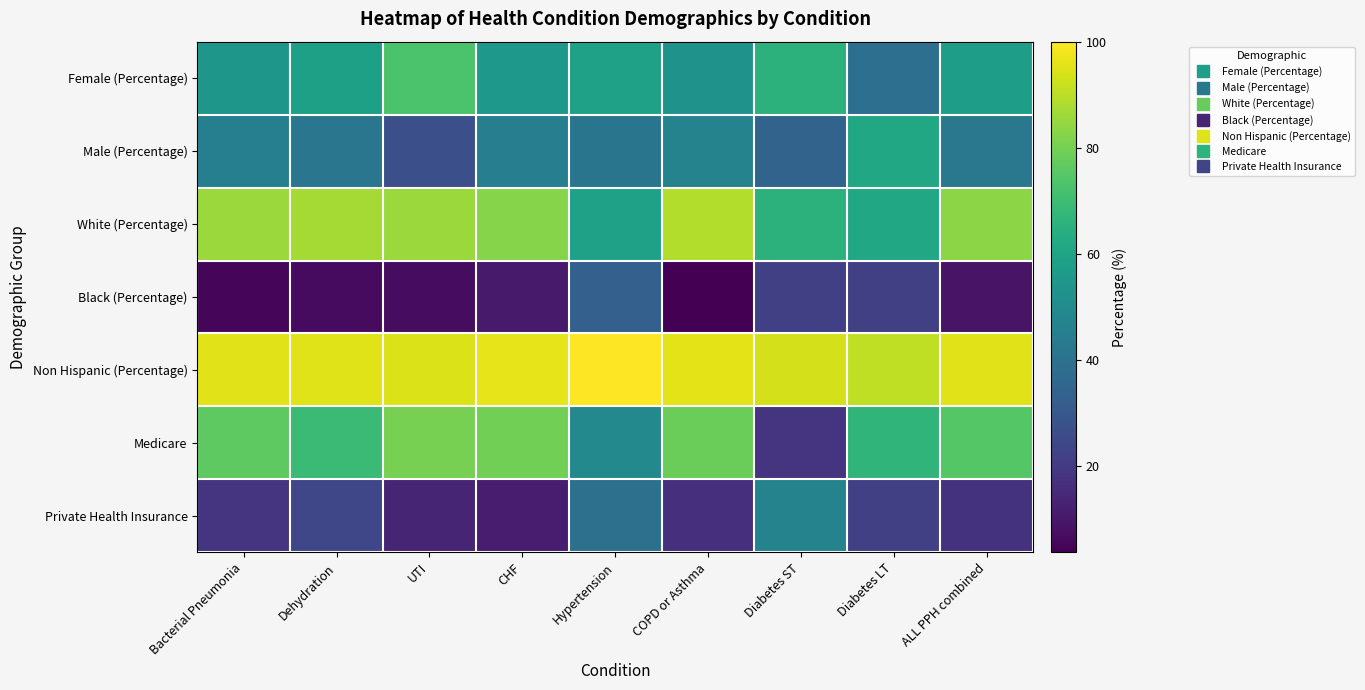

Which category has the highest value across all series?

Hypertension